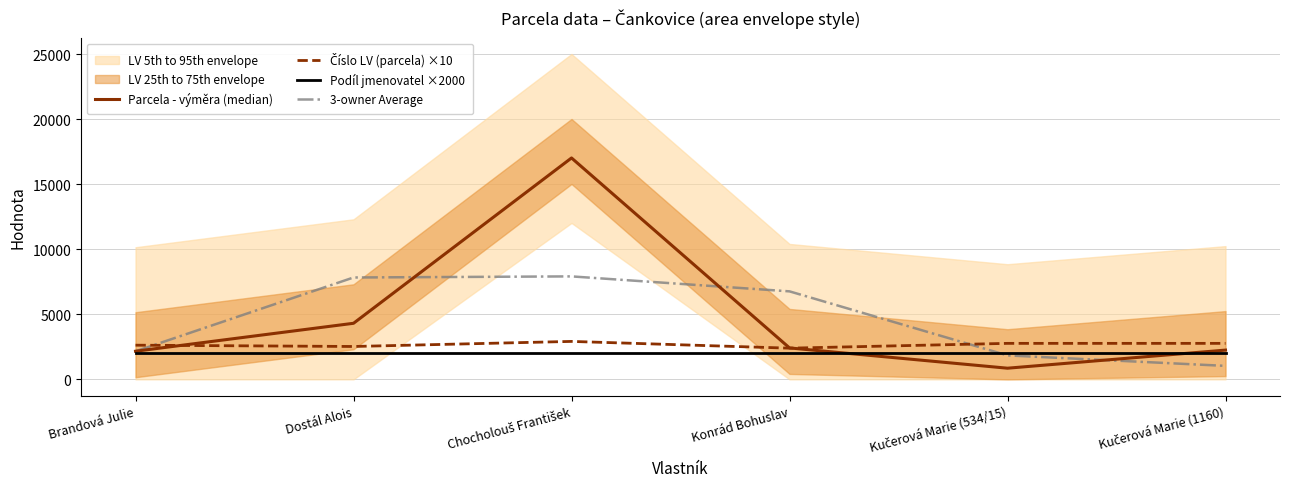

Which label corresponds to the smallest value in the chart?

Kučerová Marie (534/15)